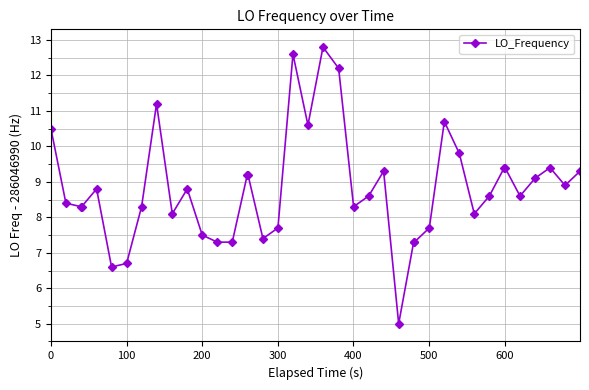

What is the sum of all values?

352.6